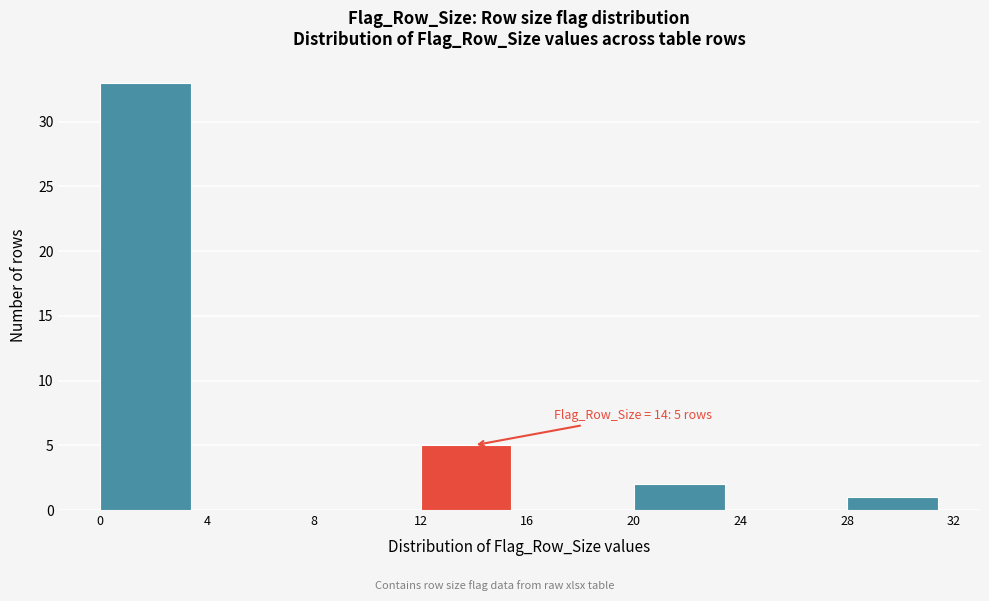

Over which range of the x-axis is the bar tallest?

0 to 4